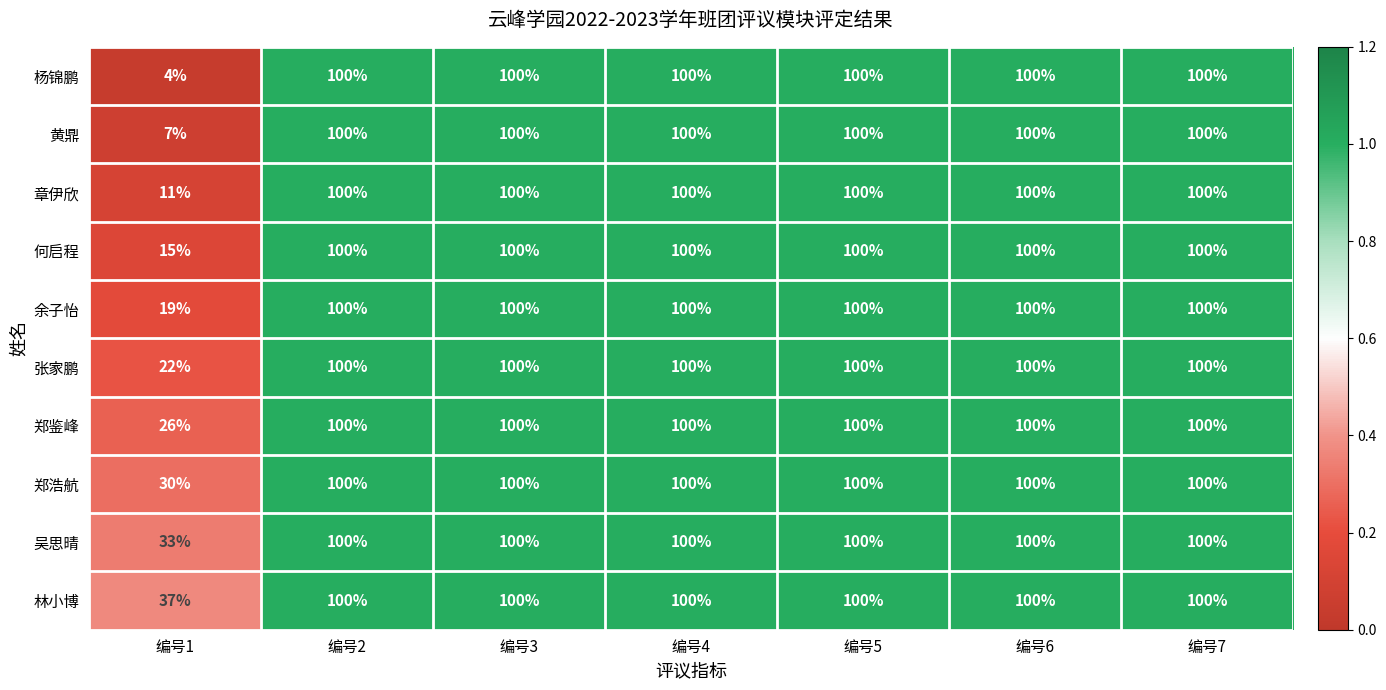

What is the approximate value of 杨锦鹏 at 编号3, to the nearest 5?

100